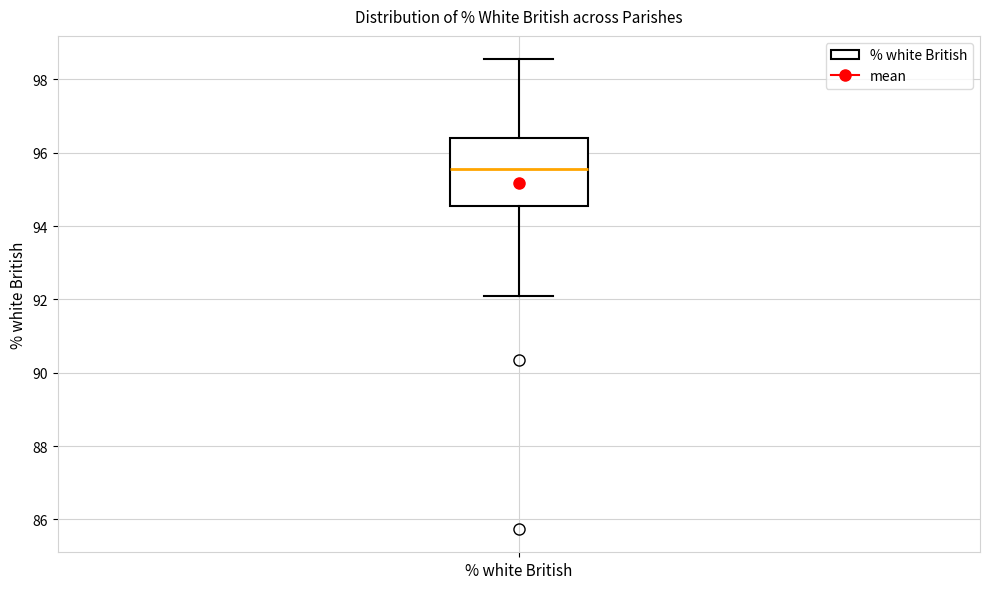

Where does the upper whisker of the box for % white British end on the y-axis? The values are not printed on the chart, so give them approximately, as read against the axis.

98.6